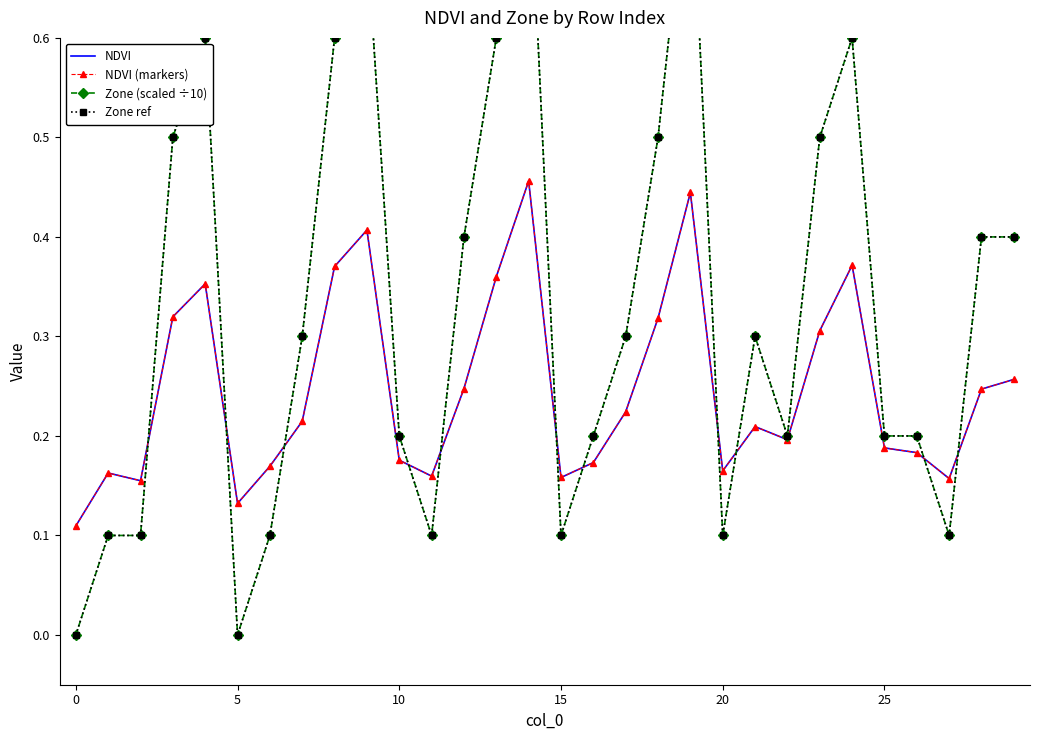

How many distinct data groups are displayed?

4